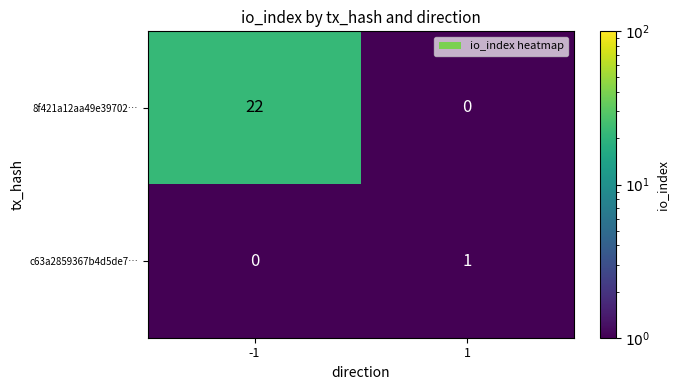

How many distinct data groups are displayed?

2